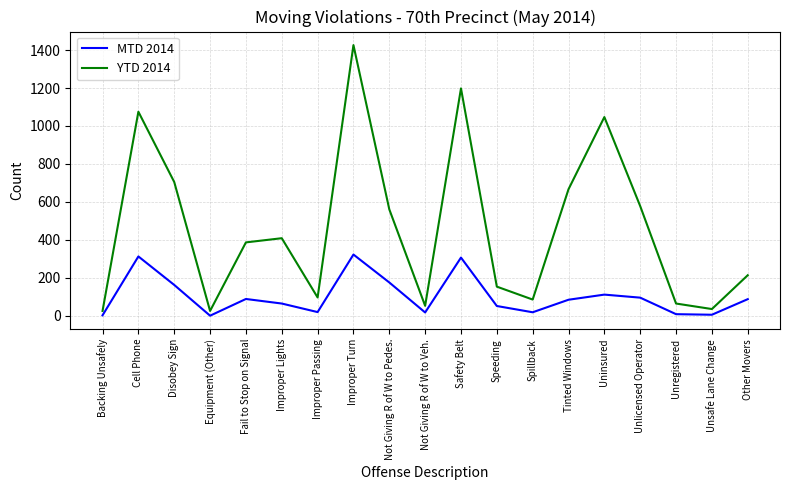

True or false: MTD 2014 has a value of 176 at Not Giving R of W to Pedes..

True